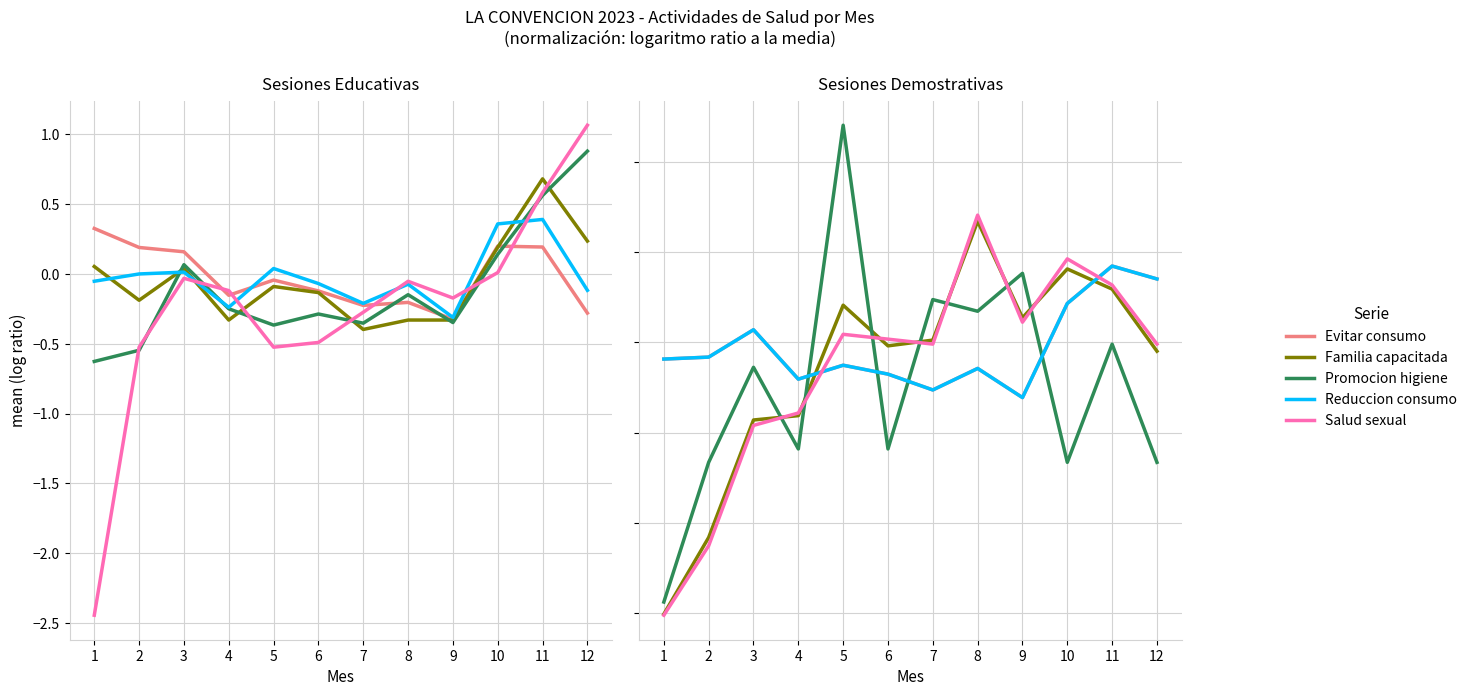

True or false: Sesion educativa reduccion consumo has a value of -0.1 at 6.

True